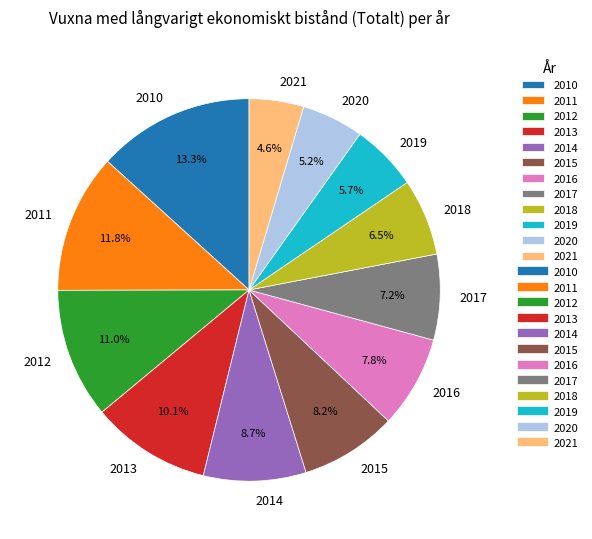

How many segments does this pie chart have?

12